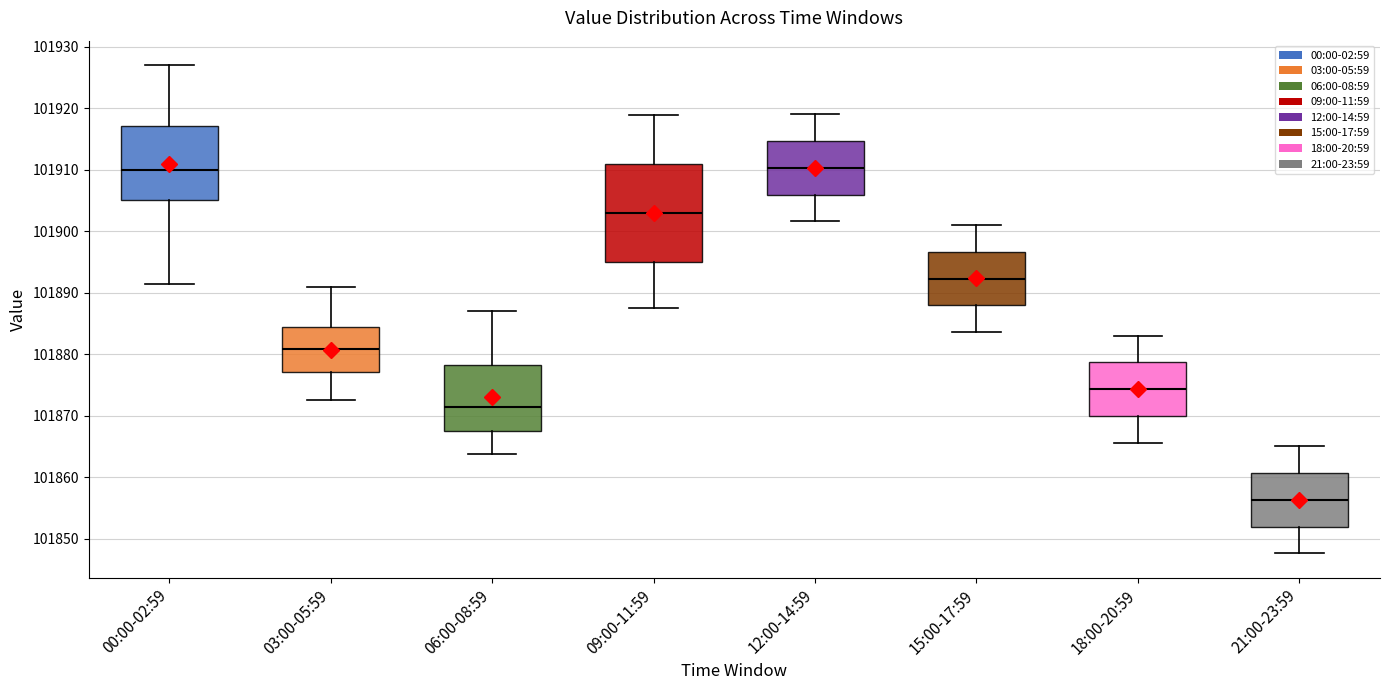

Reading left to right, transcribe this box plot: for each box, give where its median line is, the range the box spans, and where its two whiskers end, as read against the y-axis. The values are not printed on the chart, so give them approximately, as read against the axis.

00:00-02:59: median 101910, box 101905 to 101917, whiskers 101891 to 101927
03:00-05:59: median 101881, box 101877 to 101884, whiskers 101873 to 101891
06:00-08:59: median 101871, box 101868 to 101878, whiskers 101864 to 101887
09:00-11:59: median 101903, box 101895 to 101911, whiskers 101888 to 101919
12:00-14:59: median 101910, box 101906 to 101915, whiskers 101902 to 101919
15:00-17:59: median 101892, box 101888 to 101897, whiskers 101884 to 101901
18:00-20:59: median 101874, box 101870 to 101879, whiskers 101866 to 101883
21:00-23:59: median 101856, box 101852 to 101861, whiskers 101848 to 101865